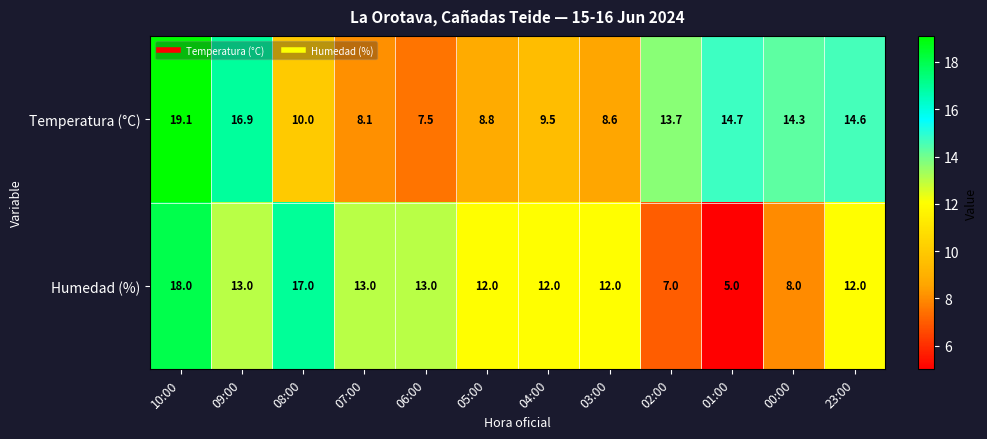

What is the difference between the maximum and minimum values in the Humedad (%) series?

13.0